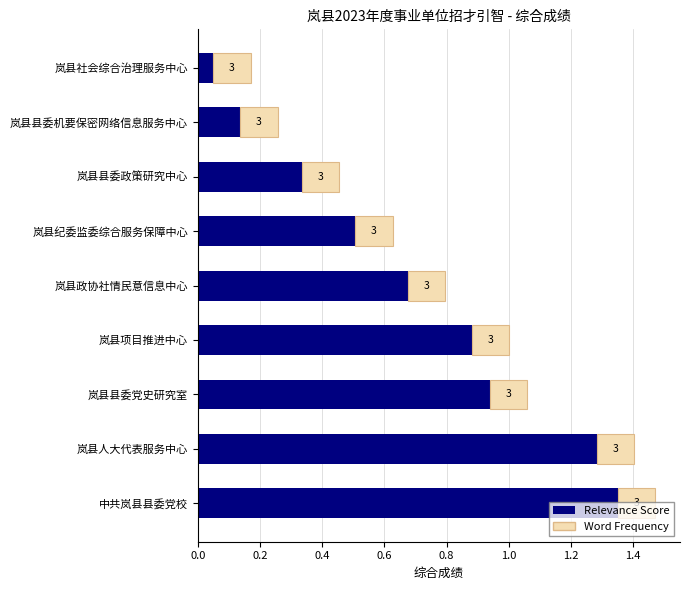

Read the value at 岚县县委党史研究室.

0.9